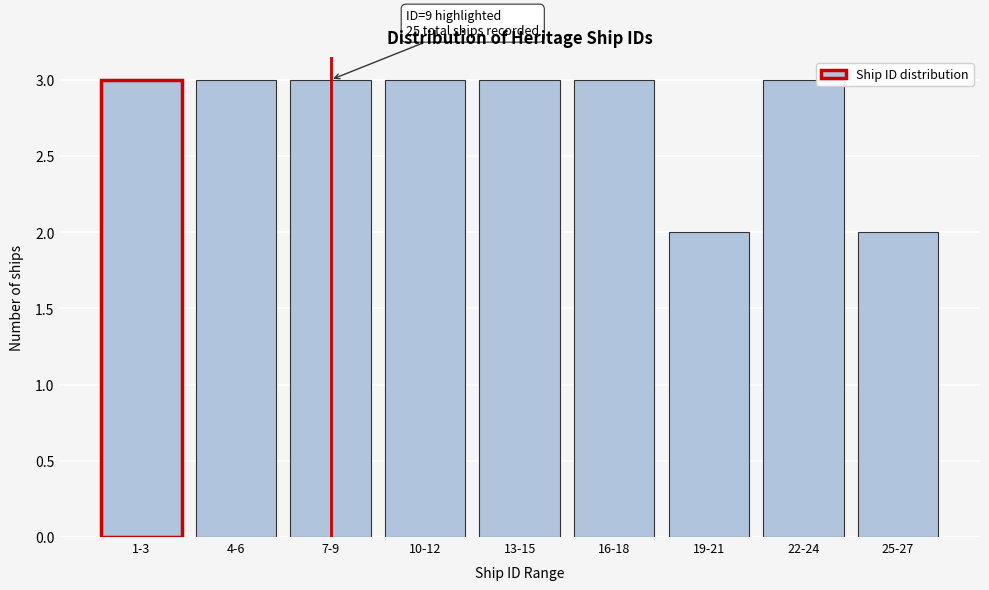

Reading left to right, what are all the values shown in this chart?

3	3	3	3	3	3	2	3	2